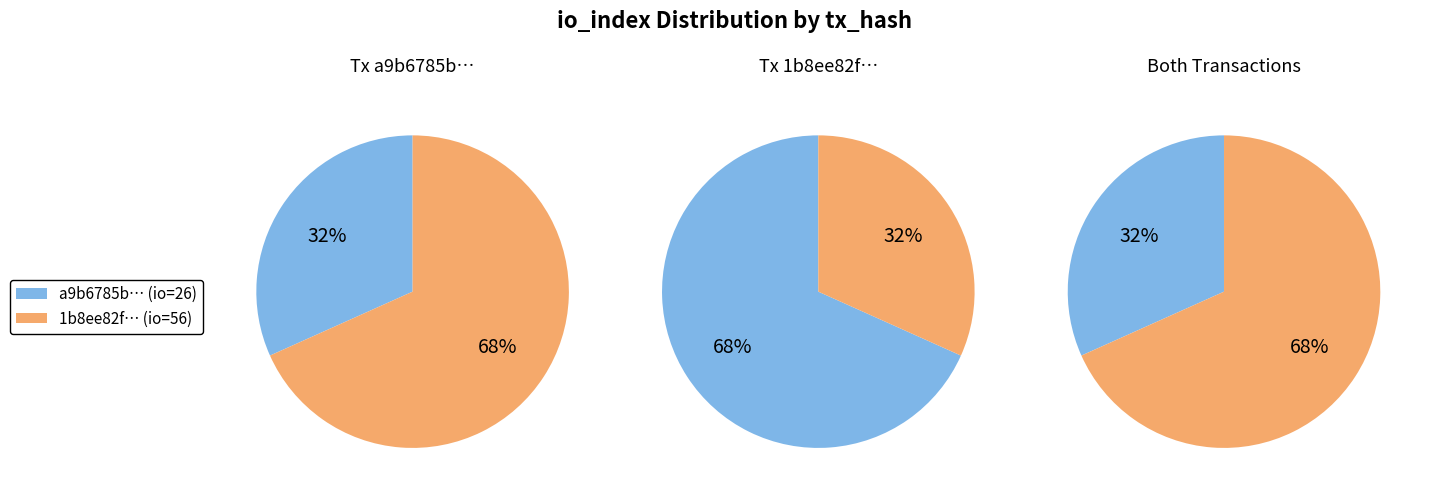

What percentage is the 1 slice, to the nearest percent?

68%